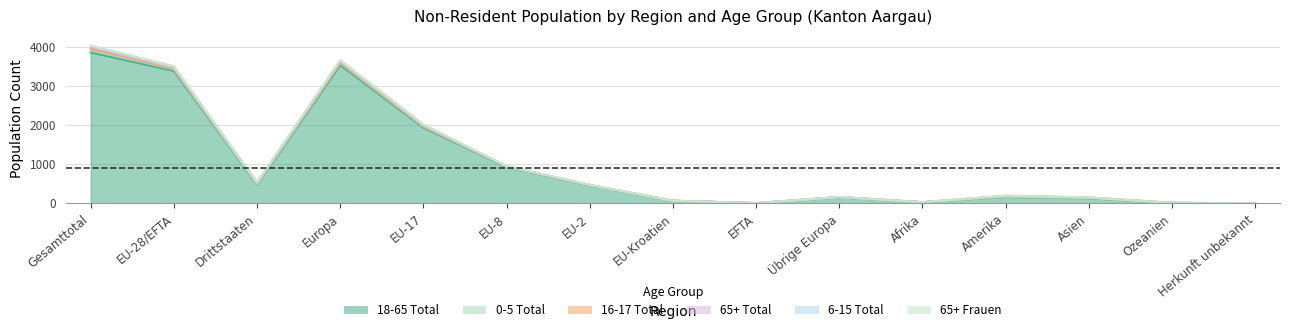

Is the value of 65+ Total at EU-17 greater than the value of 6-15 Total at EFTA?

Yes